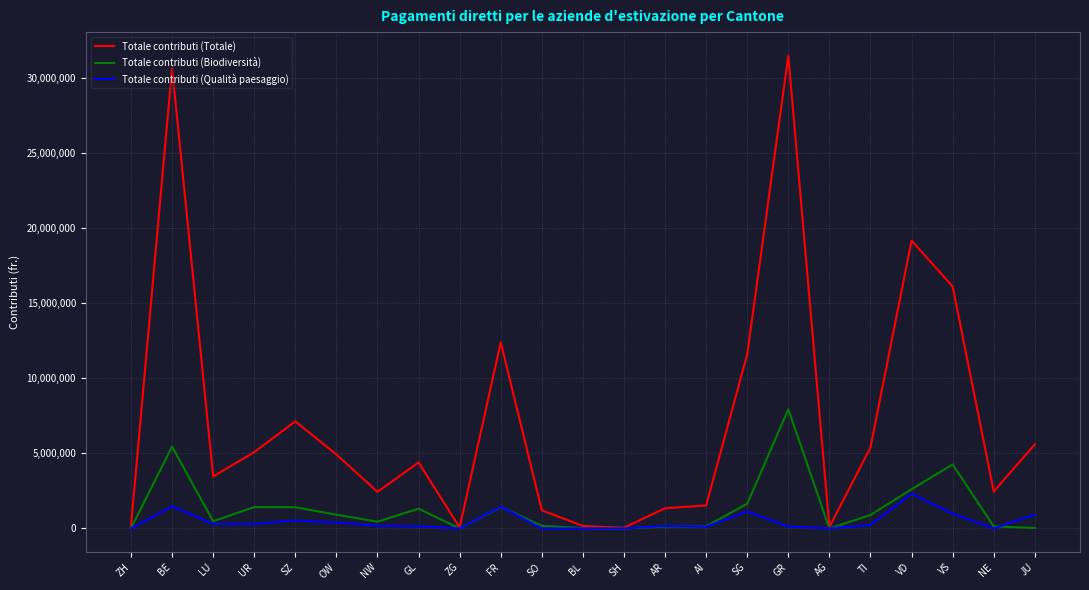

Which series has the largest total across all categories?

Totale contributi (Totale)